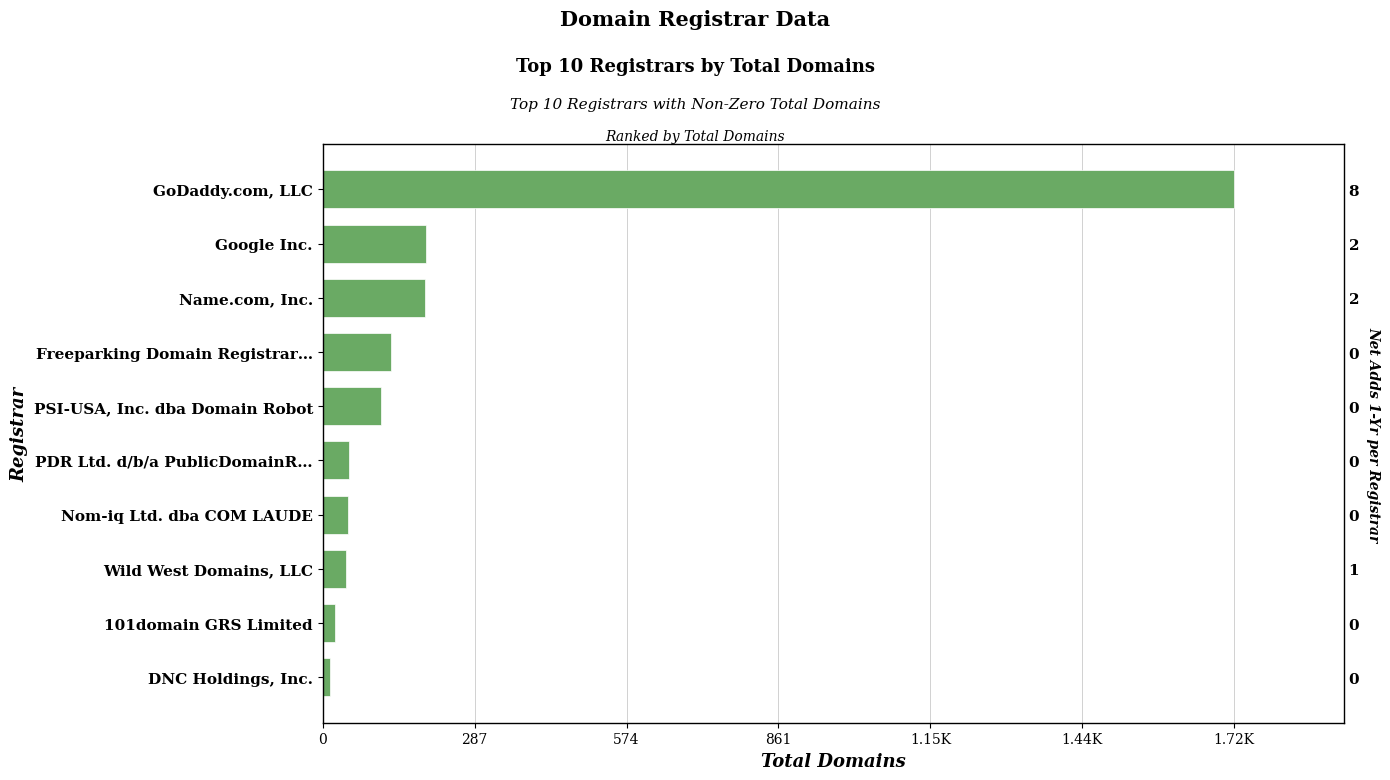

The value at Name.com, Inc. is 274. True or false?

False